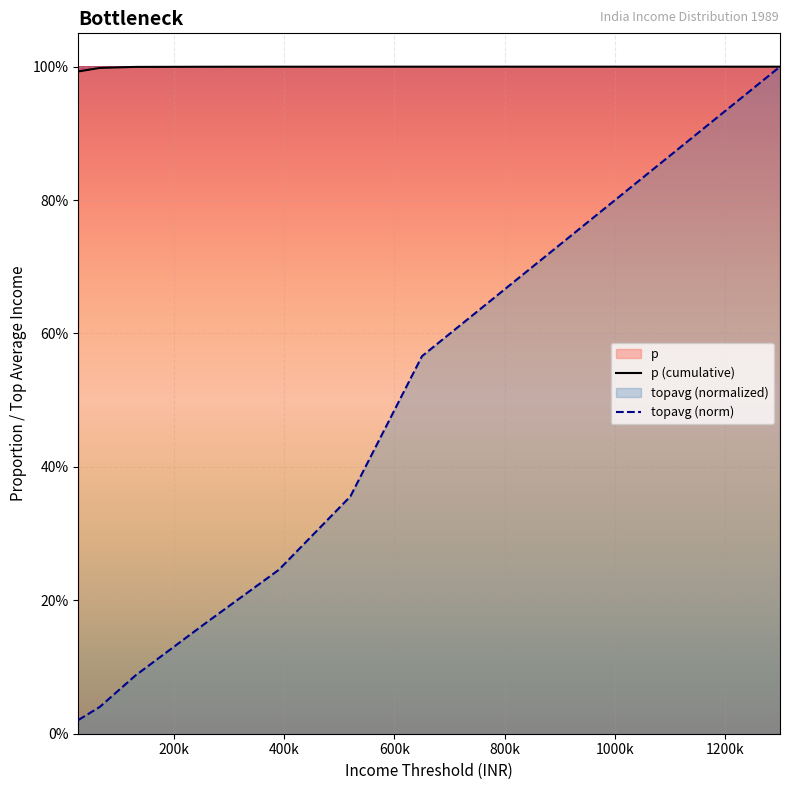

True or false: p (cumulative) has more than 2 interior local peaks.

False